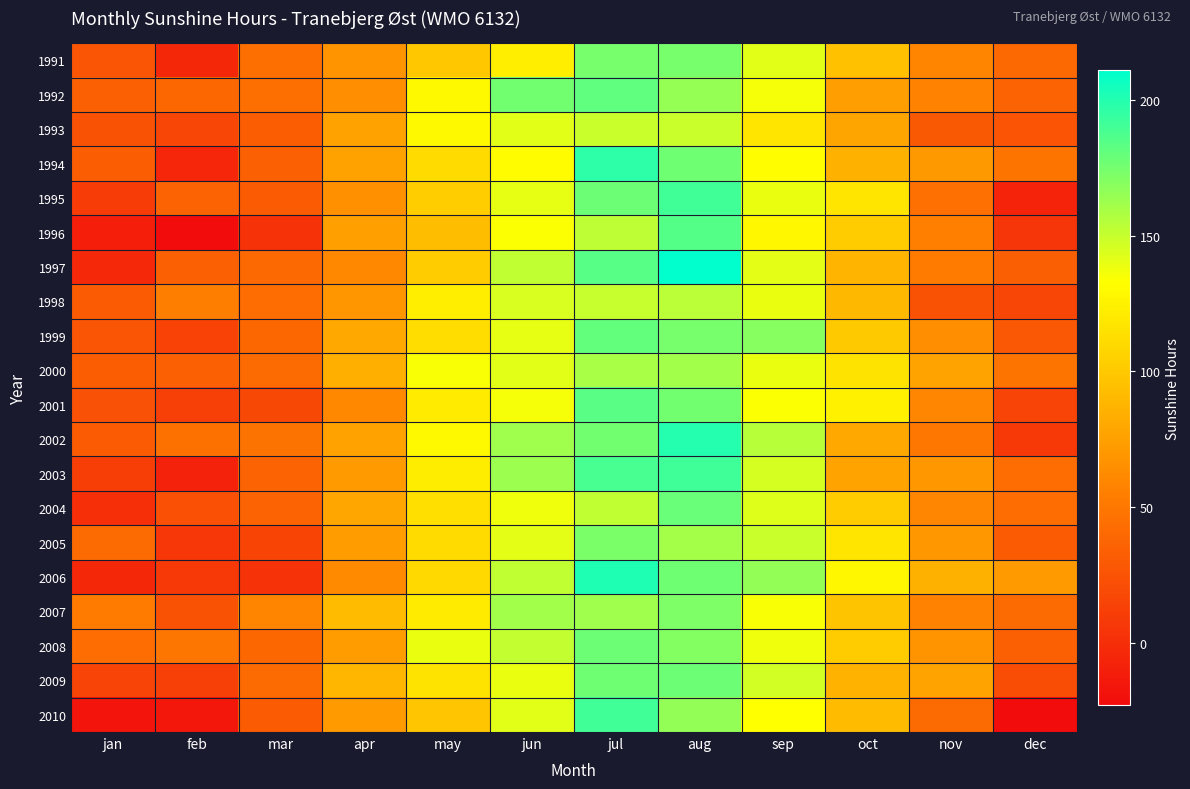

At which category is the sum across all series the highest?

aug